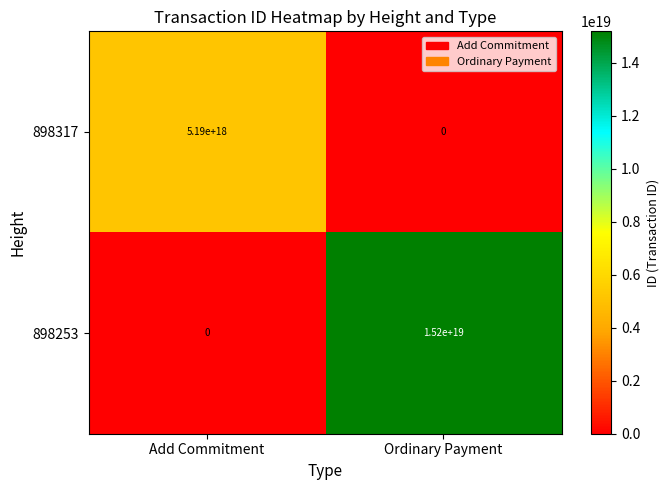

Which series changed the most between Add Commitment and Ordinary Payment?

898253